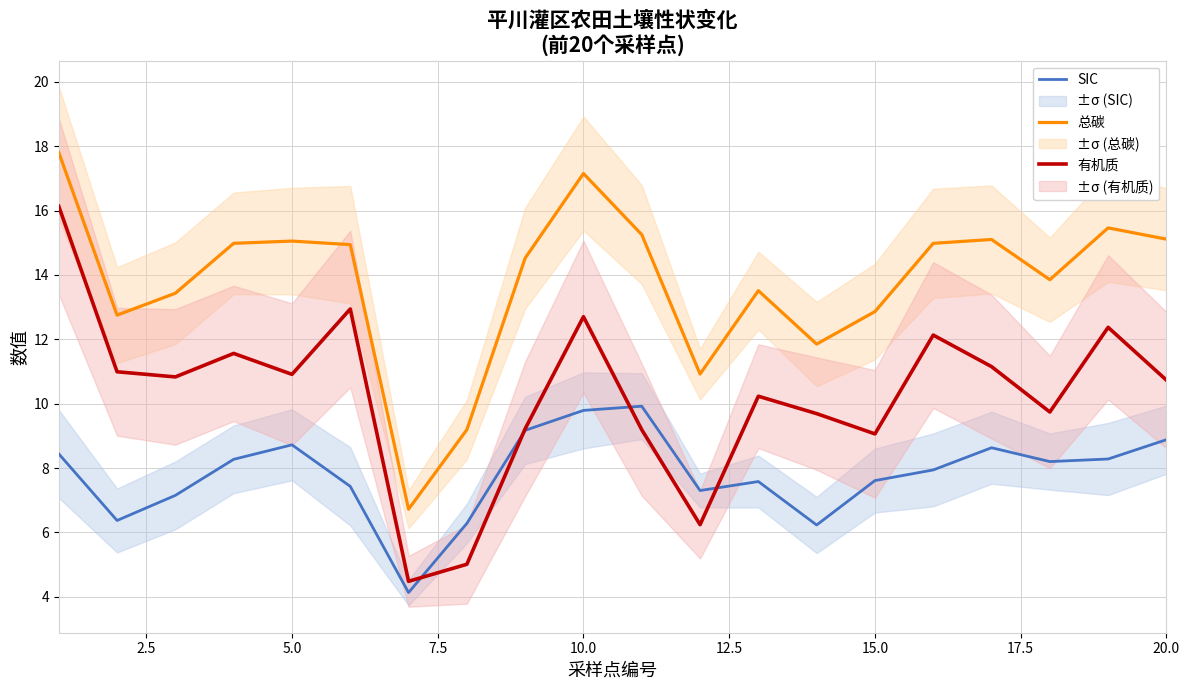

What is the minimum value for 有机质?

4.5